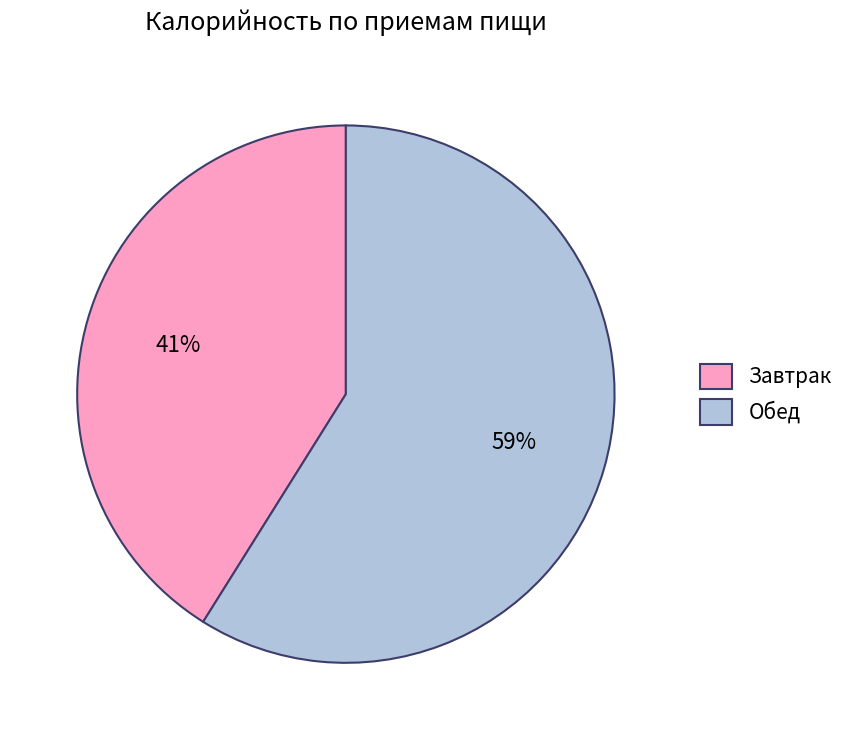

Combined, do Обед and Завтрак account for over 50%?

Yes